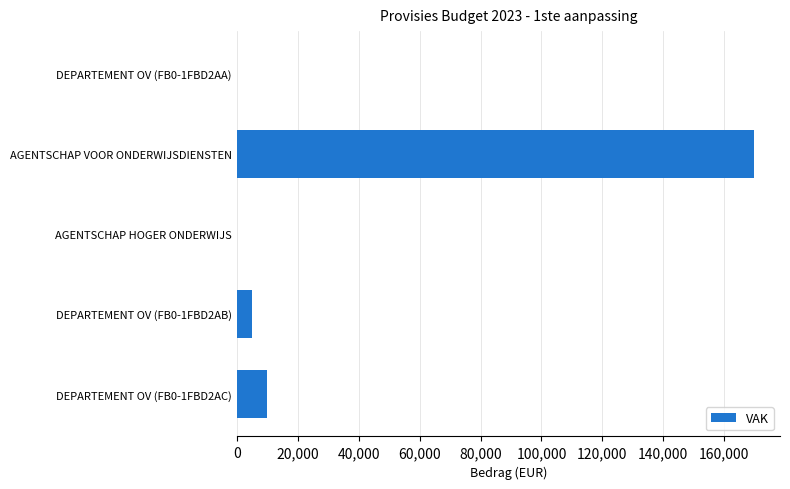

The value at AGENTSCHAP HOGER ONDERWIJS is -82738. True or false?

False